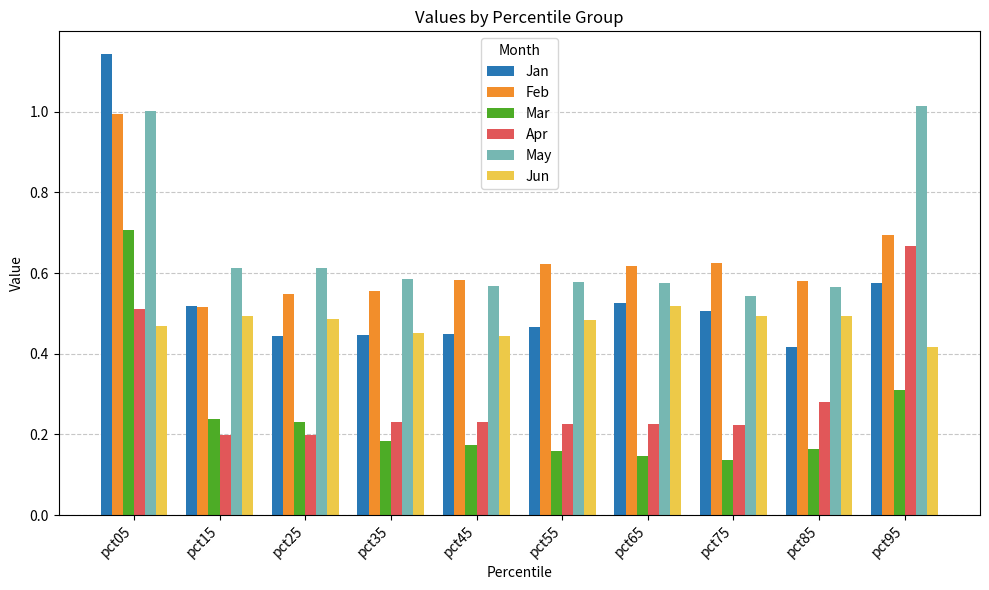

Which series has the largest range (max minus min)?

Jan